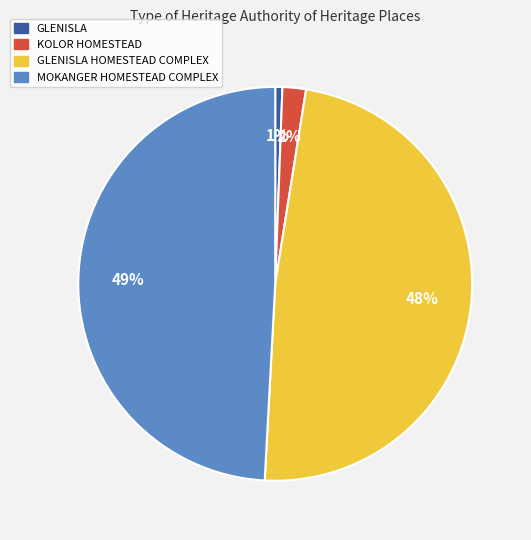

Is there a majority slice in this chart?

No